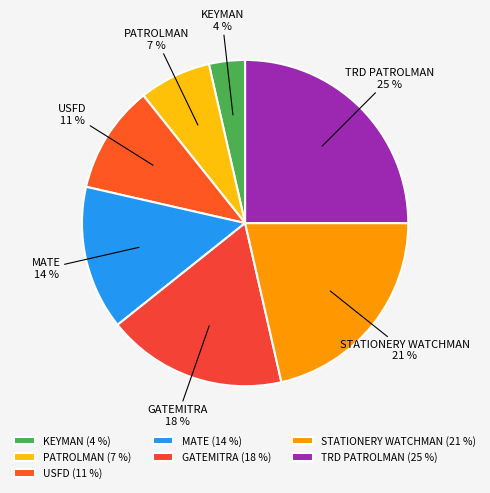

What percentage is the STATIONERY WATCHMAN slice, to the nearest percent?

21%